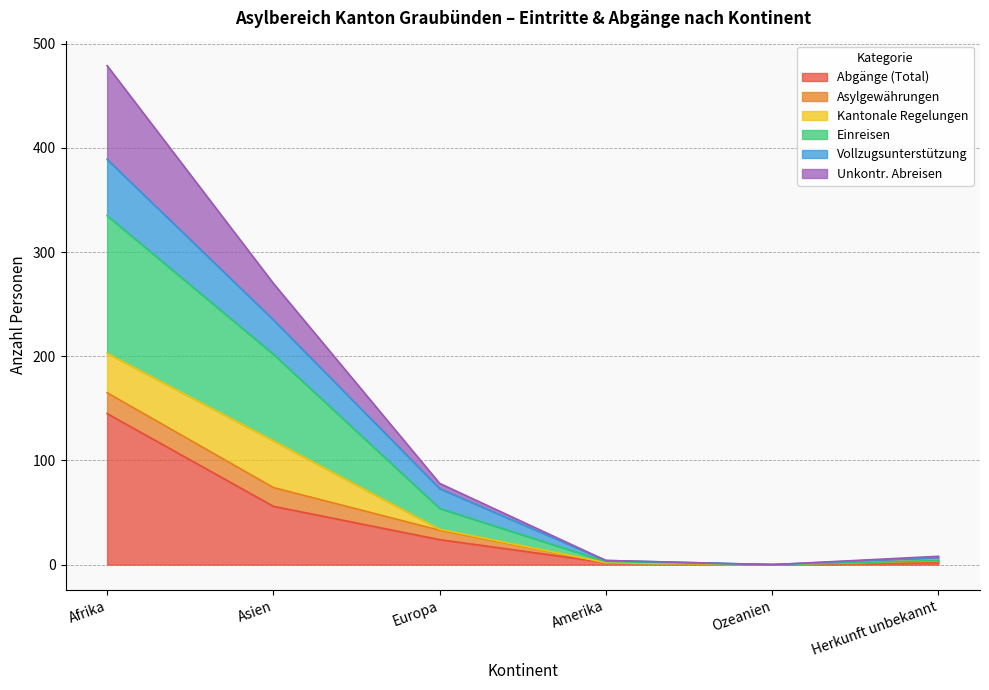

Rank the categories by Unkontr. Abreisen value from highest to lowest.

Afrika, Asien, Europa, Herkunft unbekannt, Amerika, Ozeanien